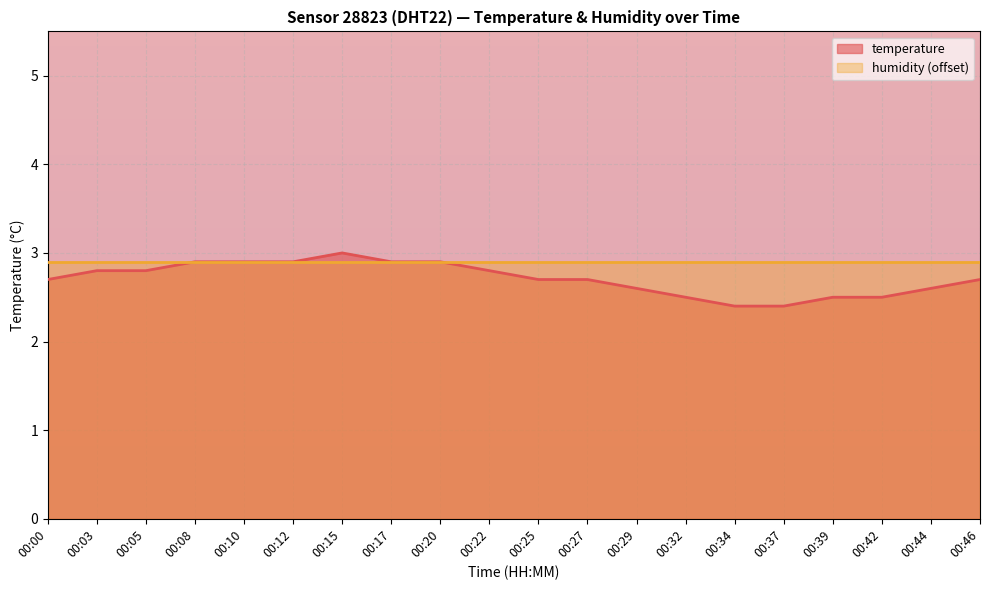

Where is the data nearest to the value 2?

00:34